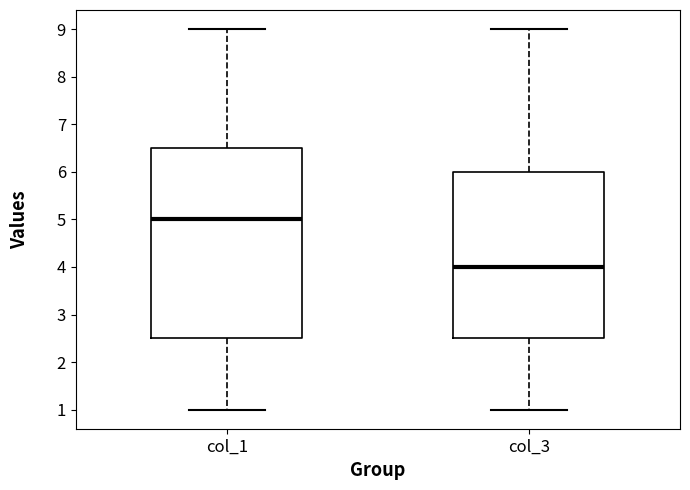

Reading left to right, transcribe this box plot: for each box, give where its median line is, the range the box spans, and where its two whiskers end, as read against the y-axis. The values are not printed on the chart, so give them approximately, as read against the axis.

col_1: median 5.0, box 2.5 to 6.5, whiskers 1.0 to 9.0
col_3: median 4.0, box 2.5 to 6.0, whiskers 1.0 to 9.0